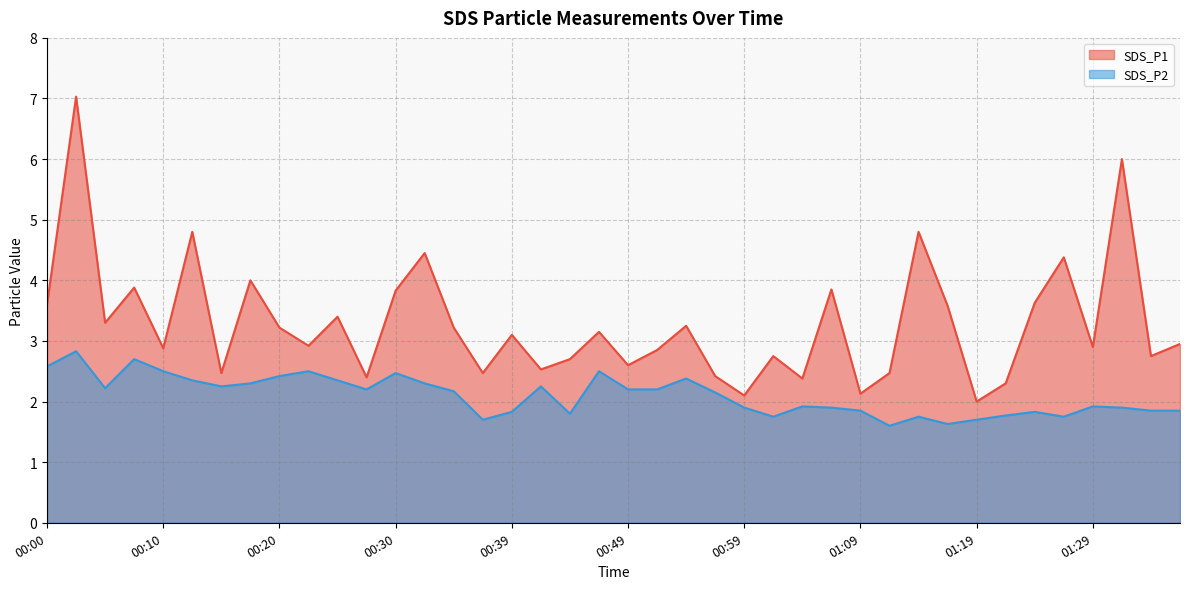

At 00:44, list the series in order from smallest to largest.

SDS_P2, SDS_P1